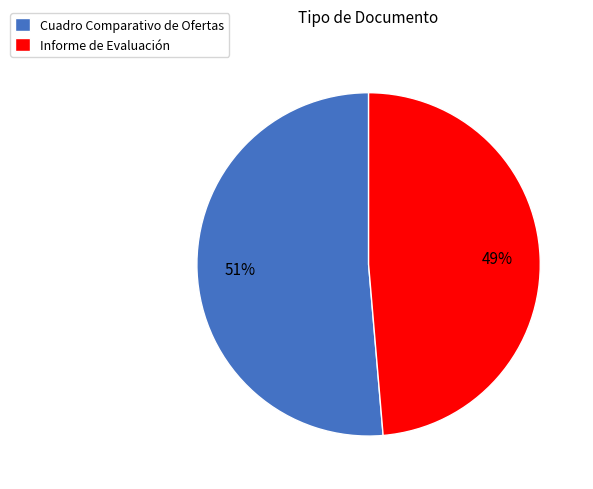

To the nearest percent, what is the combined percentage of Cuadro Comparativo de Ofertas and Informe de Evaluación?

100%